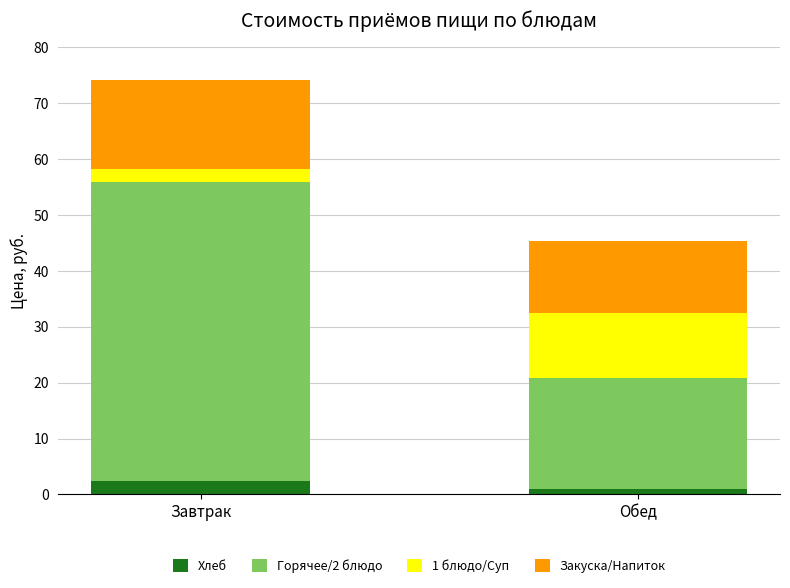

Count the number of data series in this chart.

4